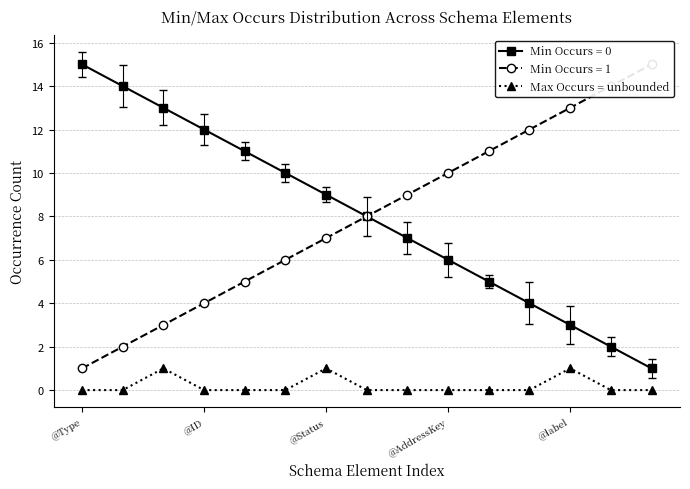

Which category has the highest value in the Min Occurs = 0 series?

@Type